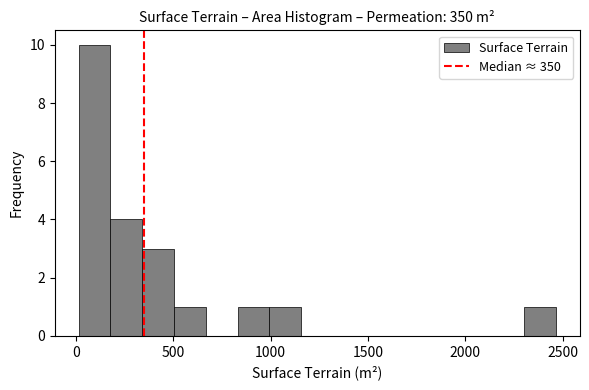

Around what value on the x-axis is the tallest bar? Give the approximate position of its centre, as read against the axis.

100